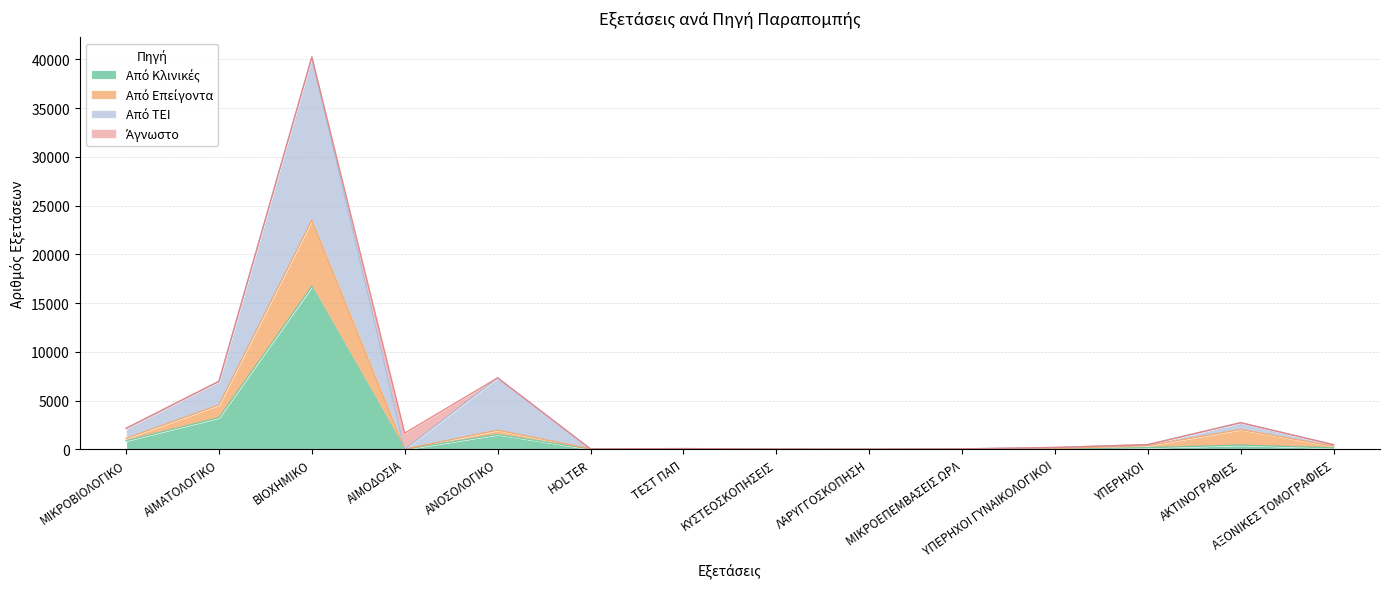

True or false: Από ΤΕΙ has a value of 33 at ΤΕΣΤ ΠΑΠ.

False